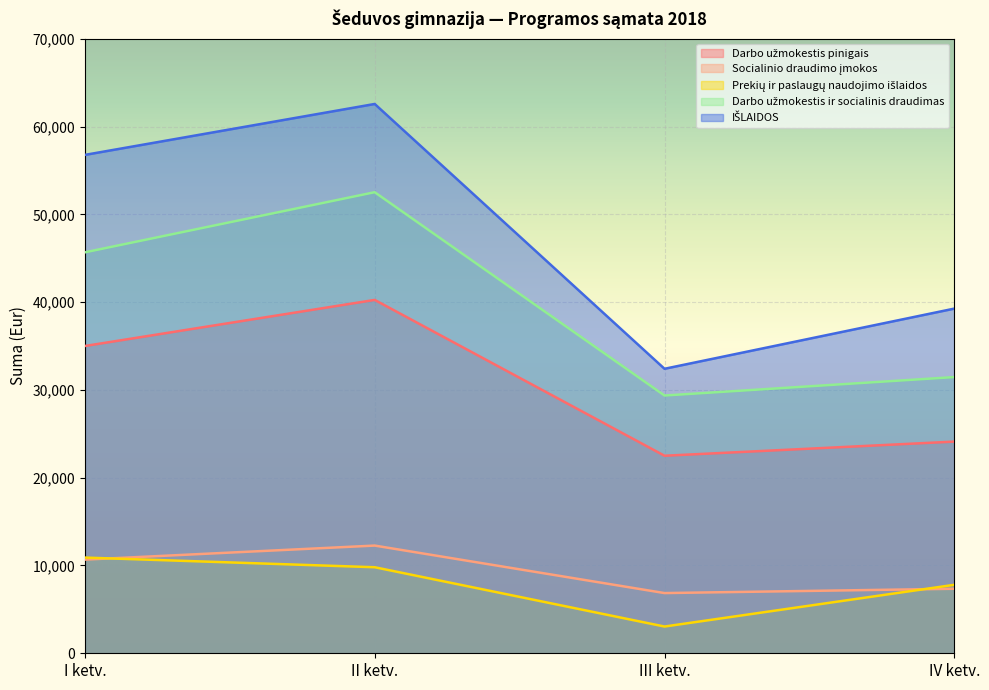

At which category is the sum across all series the highest?

II ketv.